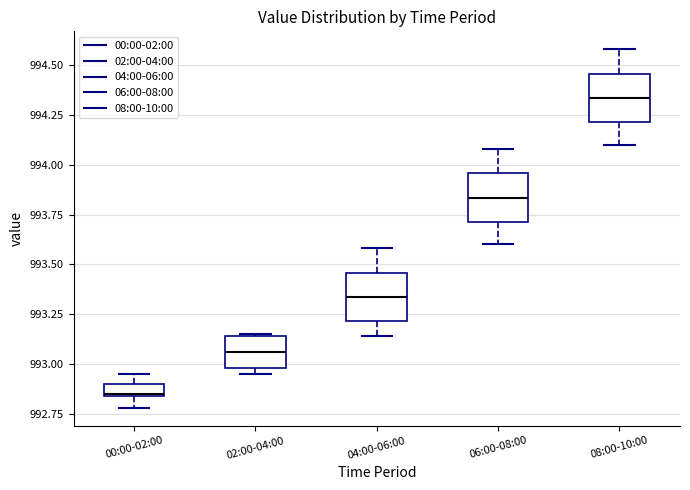

Which box has the lowest median line?

00:00-02:00